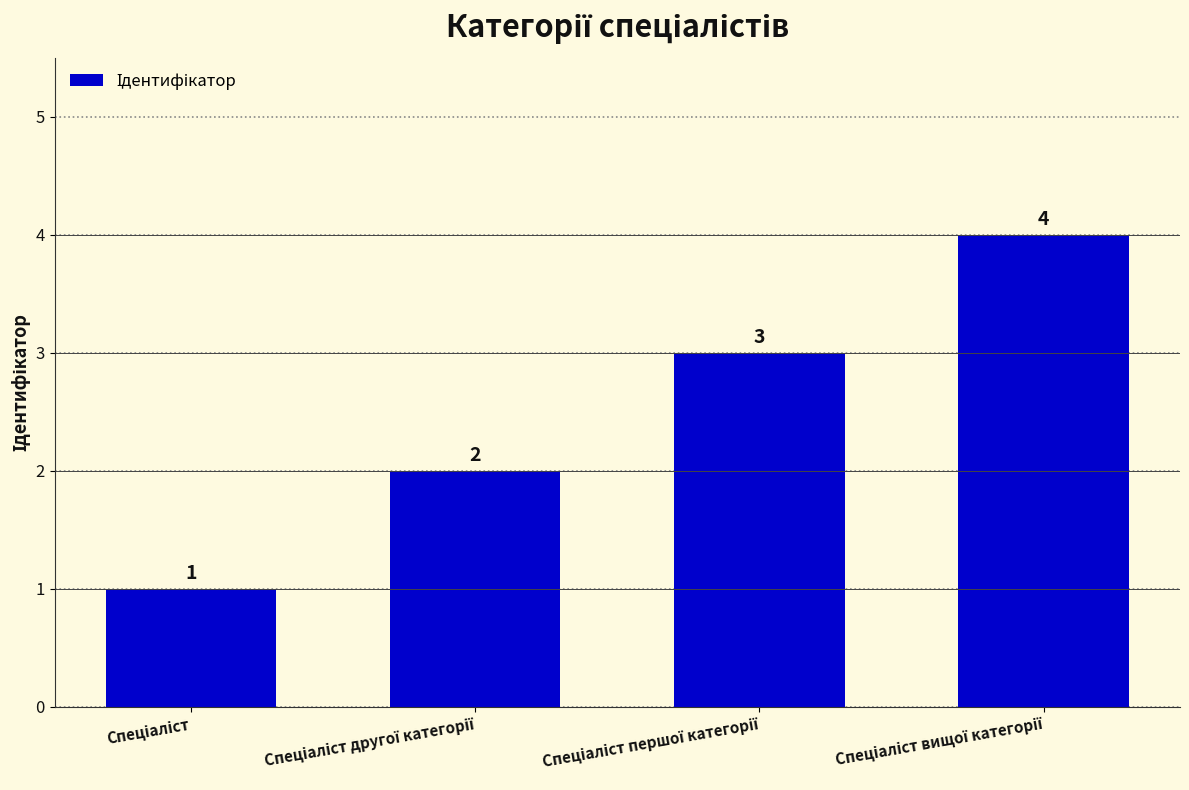

What is the greatest value displayed?

4